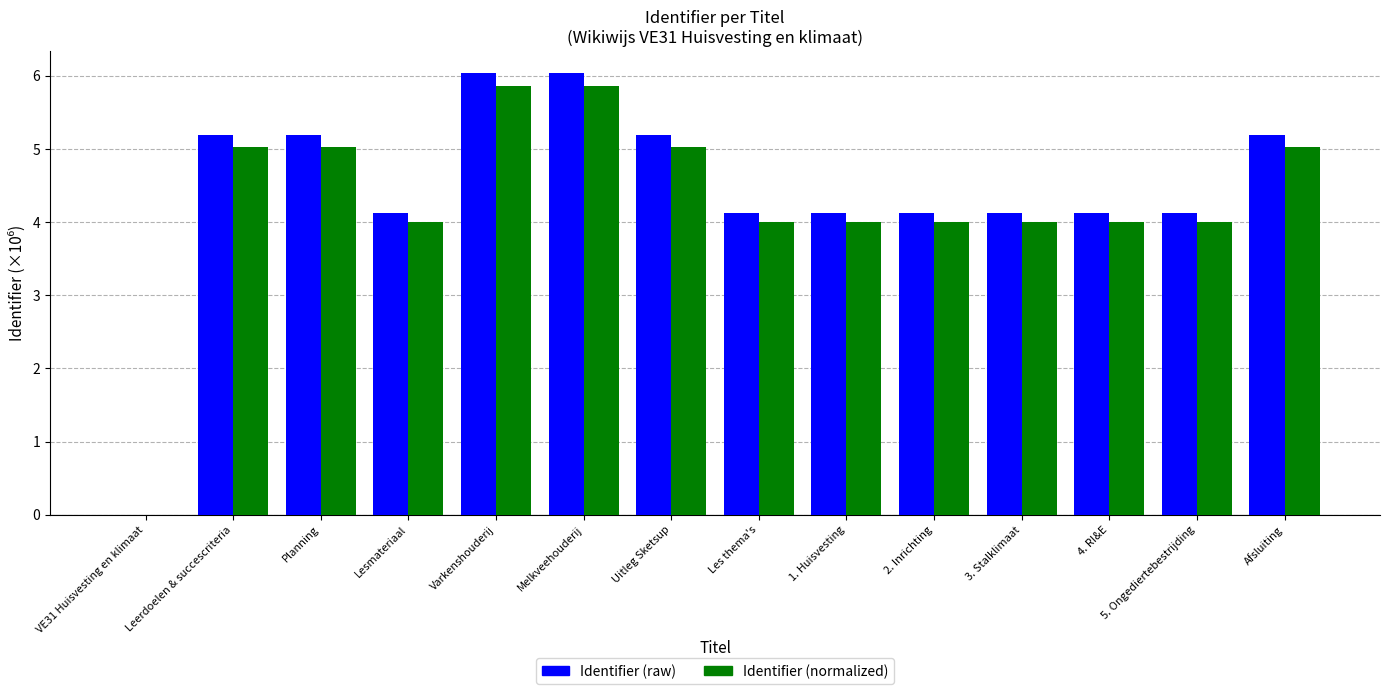

How many distinct data groups are displayed?

2